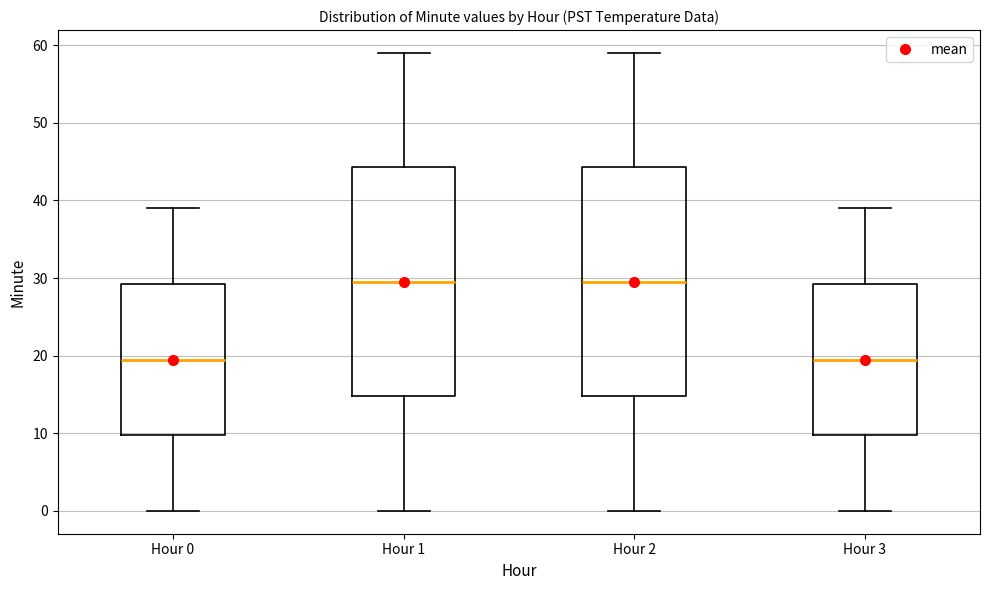

Reading left to right, transcribe this box plot: for each box, give where its median line is, the range the box spans, and where its two whiskers end, as read against the y-axis. The values are not printed on the chart, so give them approximately, as read against the axis.

Hour 0: median 20, box 10 to 29, whiskers 0 to 39
Hour 1: median 30, box 15 to 44, whiskers 0 to 59
Hour 2: median 30, box 15 to 44, whiskers 0 to 59
Hour 3: median 20, box 10 to 29, whiskers 0 to 39